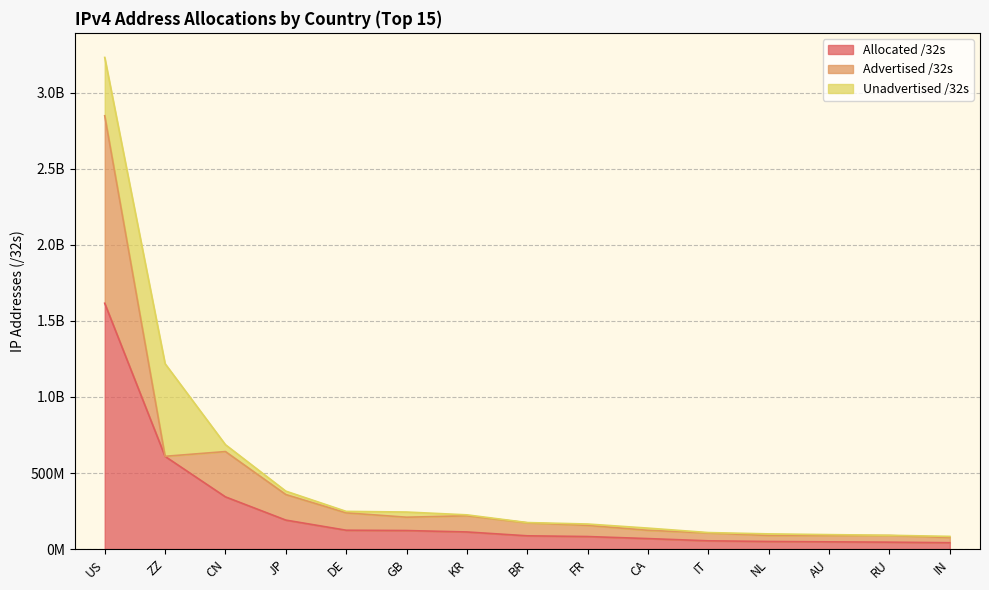

What is the value of the Unadvertised /32s point at the 3rd from the left?

45125120